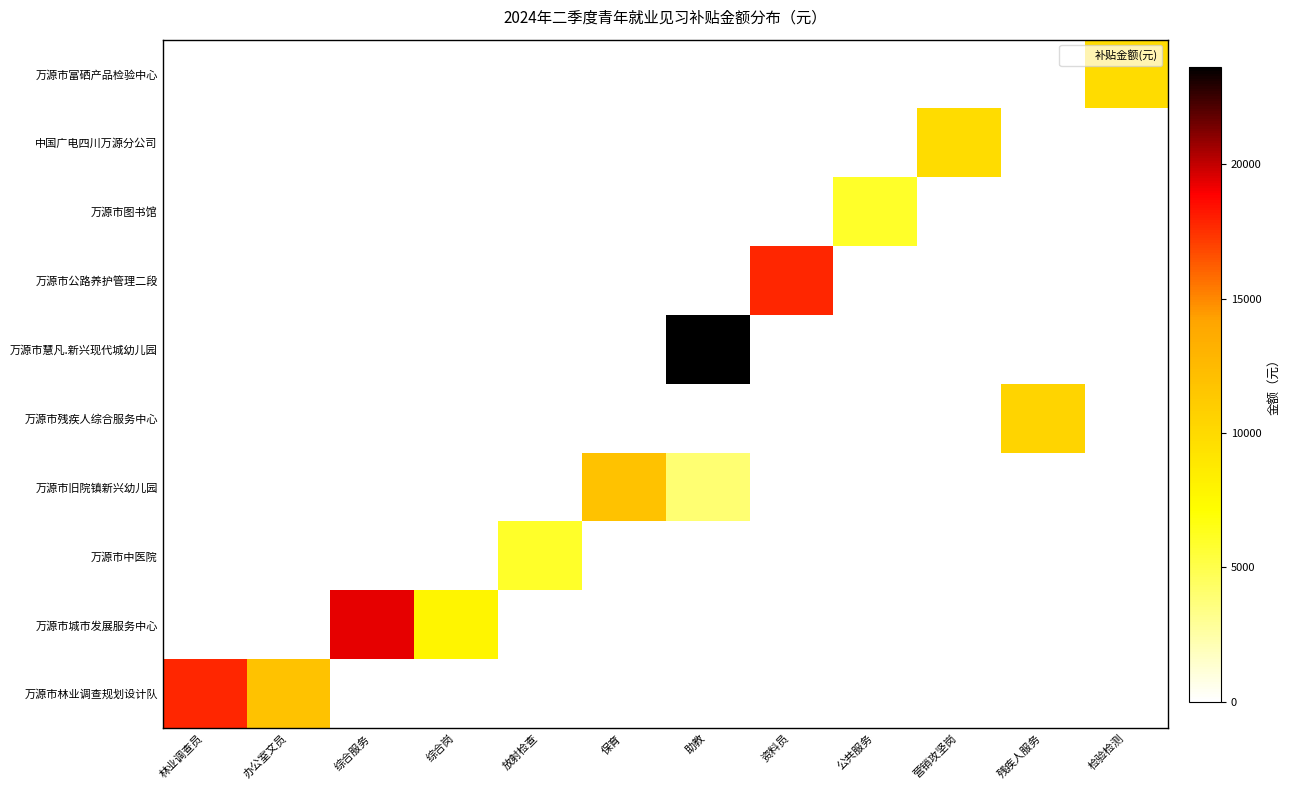

What is the difference between the highest and lowest values at 综合服务?

19359.1